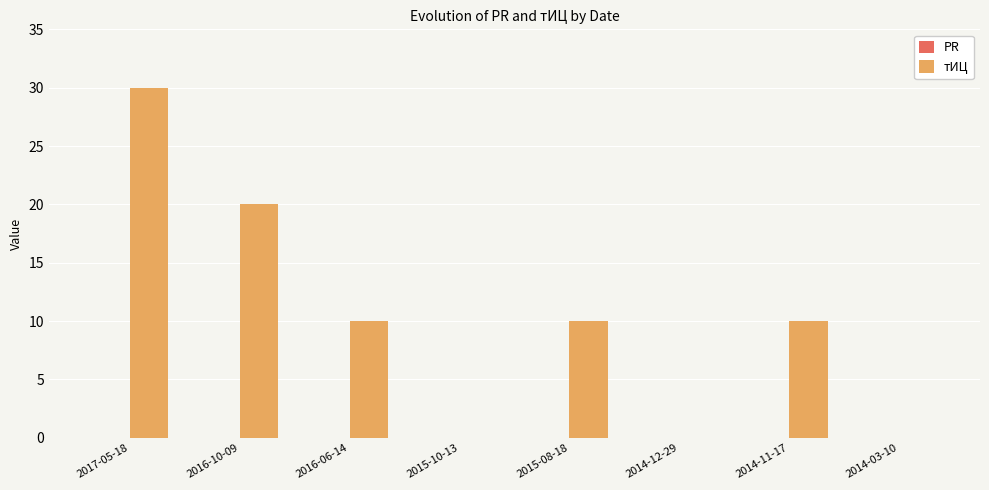

Is it true that the value at 2016-06-14 is 7?

False